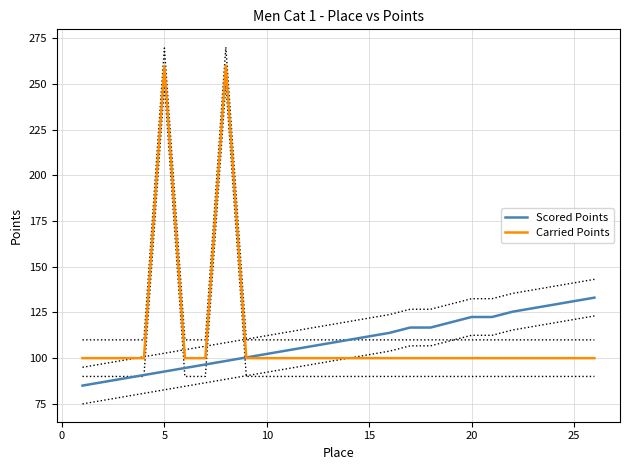

How many lines are shown in the chart?

2